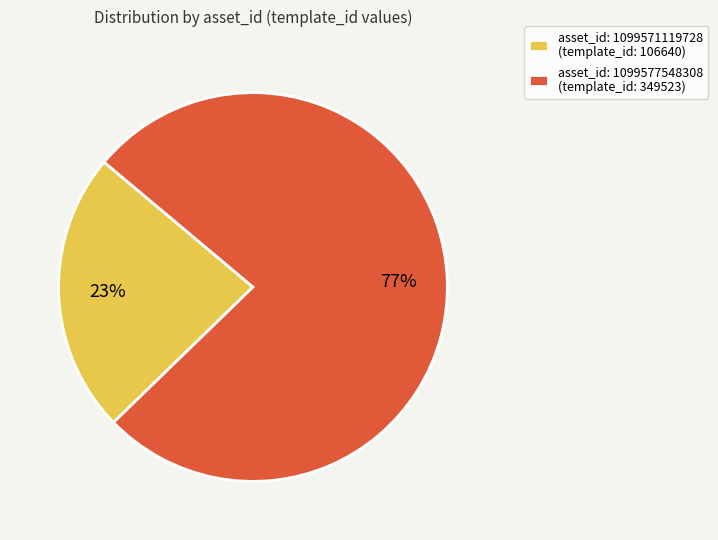

Is there a majority slice in this chart?

Yes